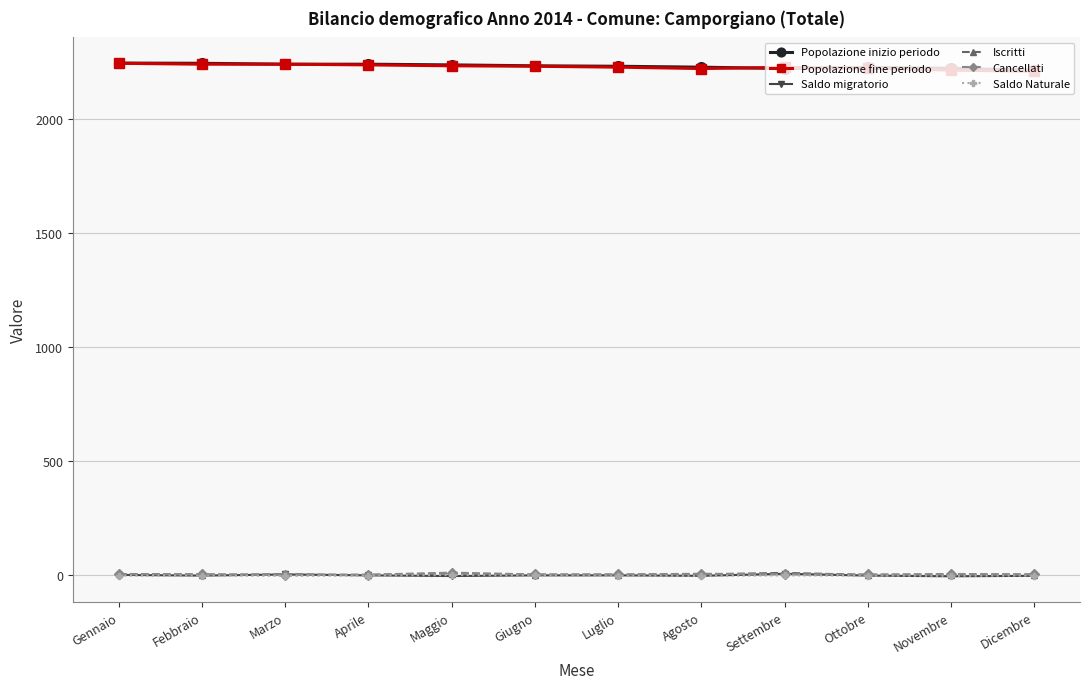

What is the sum of all Cancellati values?

49